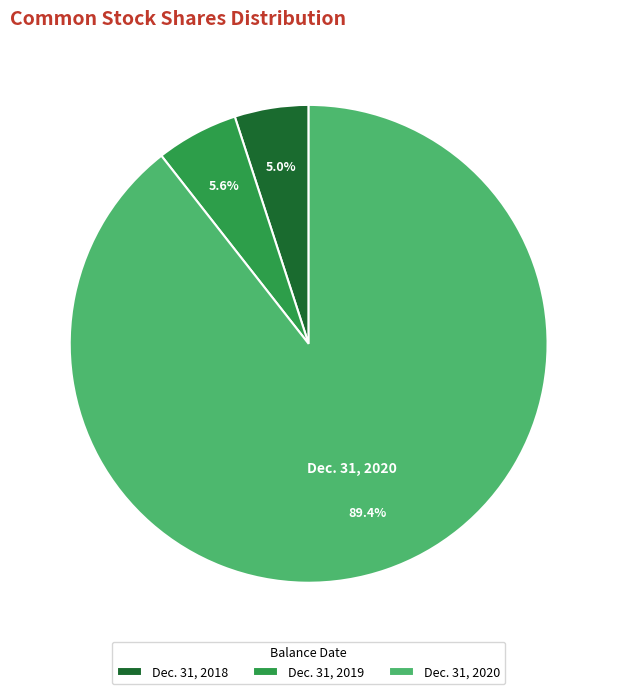

To the nearest percent, what percentage of the pie is Dec. 31, 2020?

89%